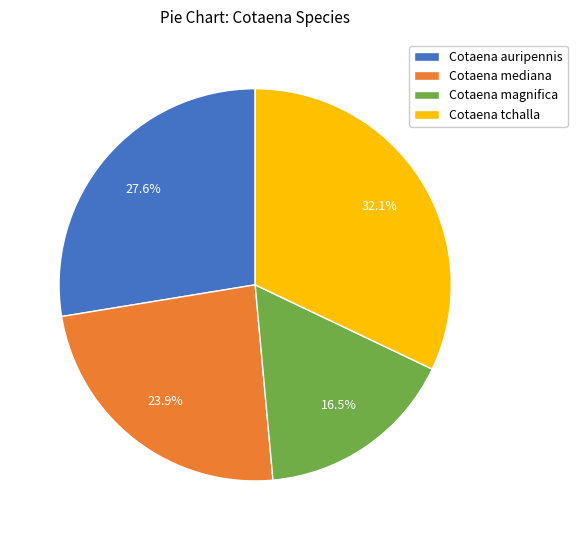

Which category has the smallest portion of the pie?

Cotaena magnifica